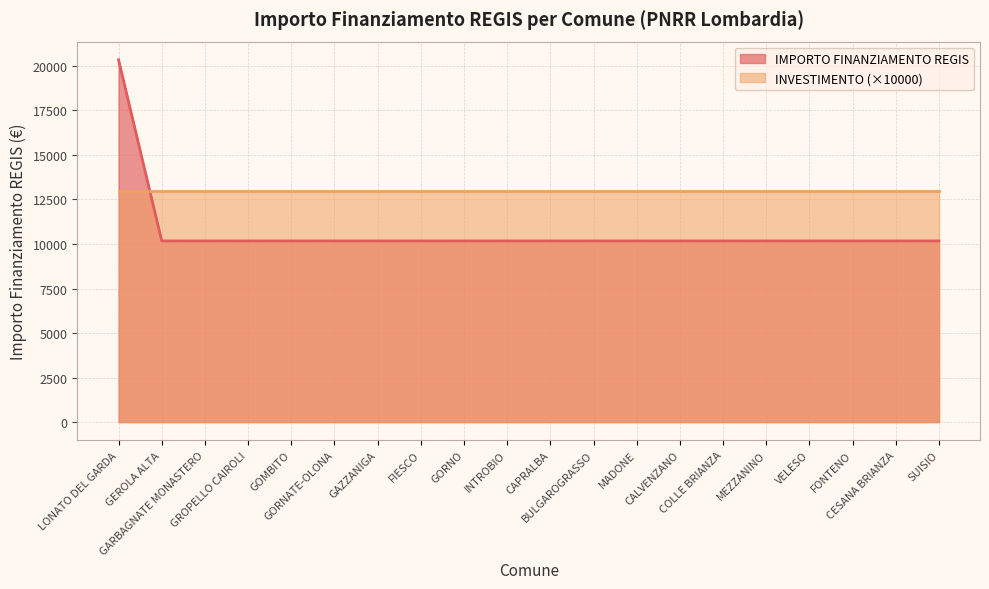

What value does the data have at LONATO DEL GARDA?

20344